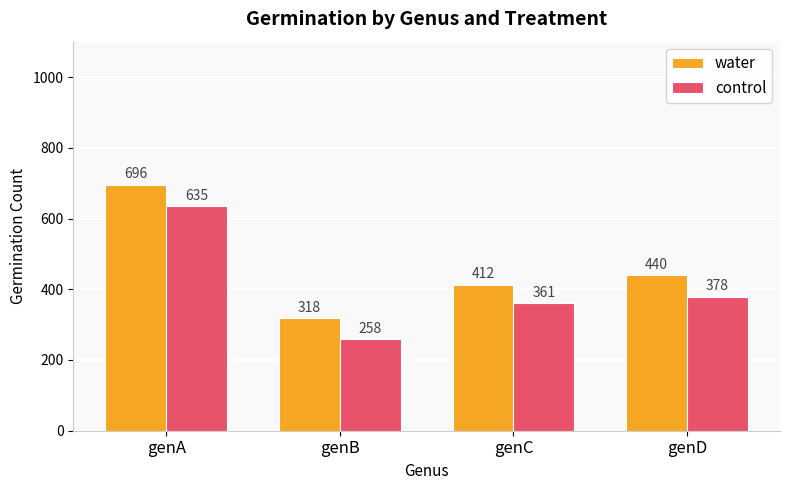

At how many categories does at least one series exceed 375?

3